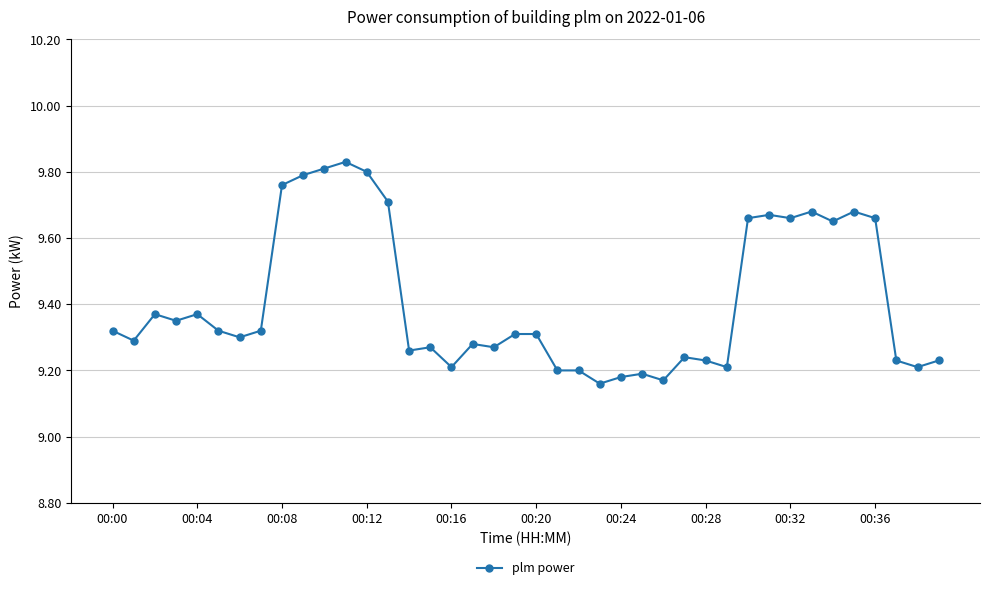

Does the chart display data point markers on the line(s)?

Yes